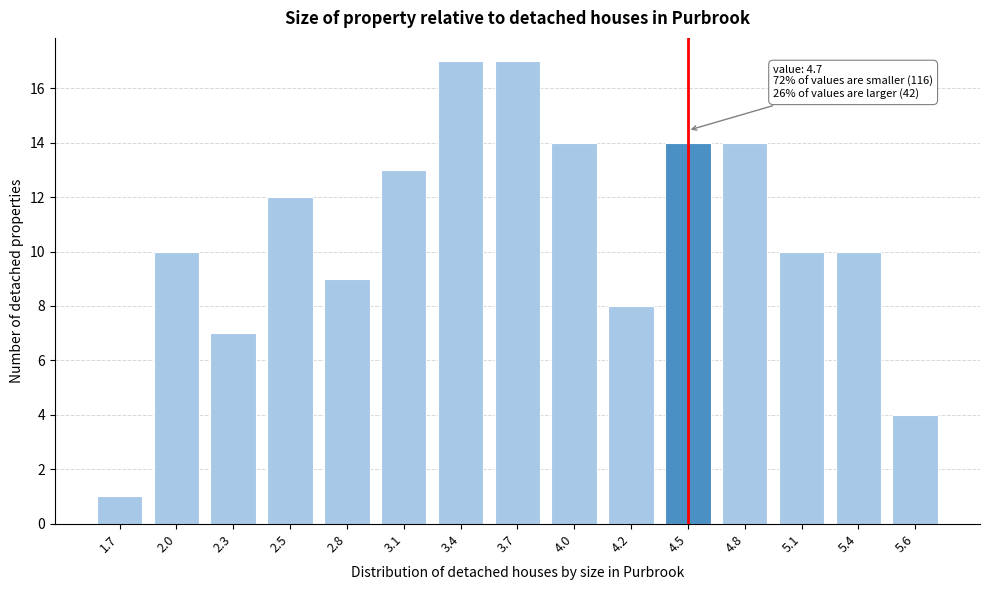

Reading left to right, list all the values displayed in this chart.

1	10	7	12	9	13	17	17	14	8	14	14	10	10	4